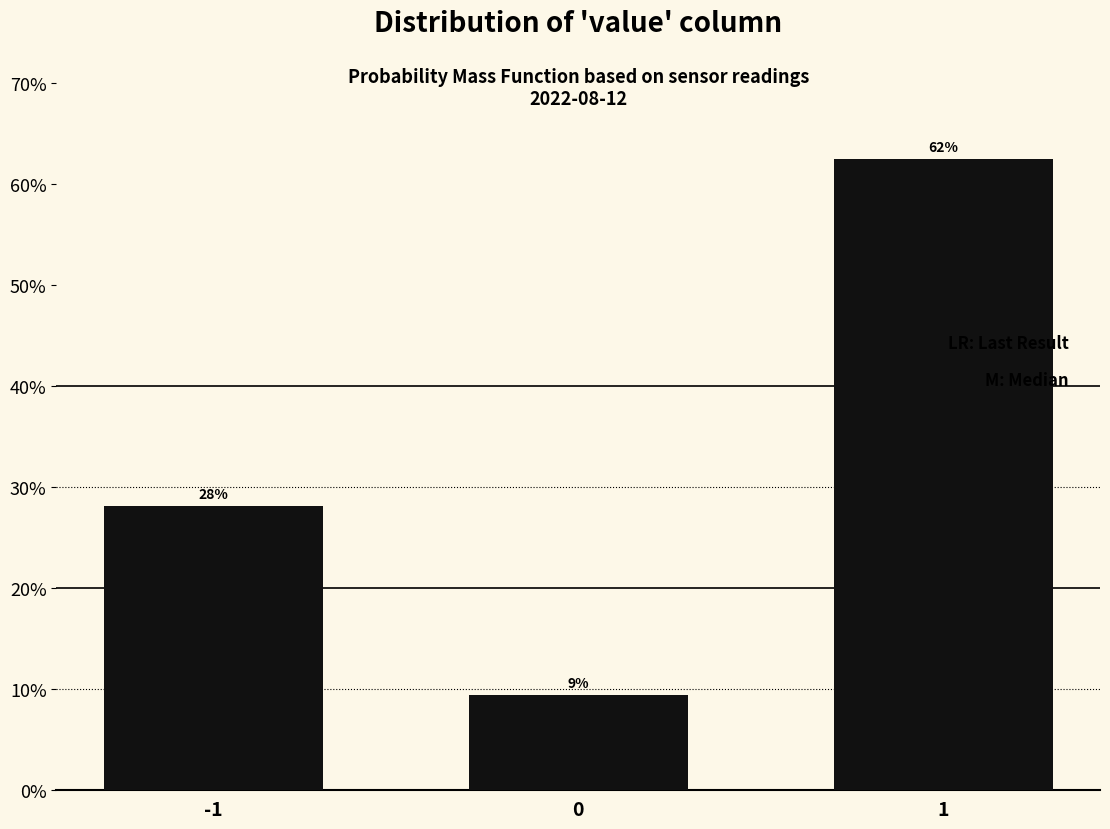

Are the bars horizontal?

No